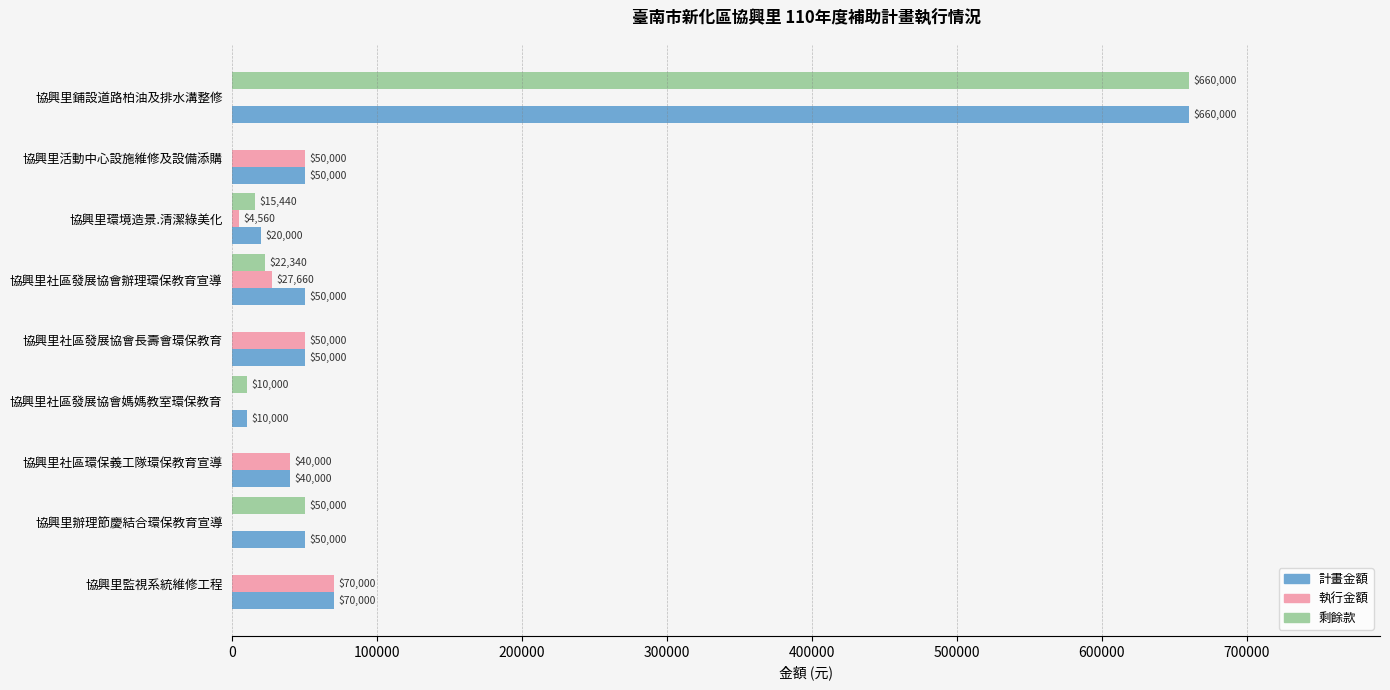

Between 協興里環境造景.清潔綠美化 and 協興里社區發展協會媽媽教室環保教育, which series saw the biggest shift?

計畫金額